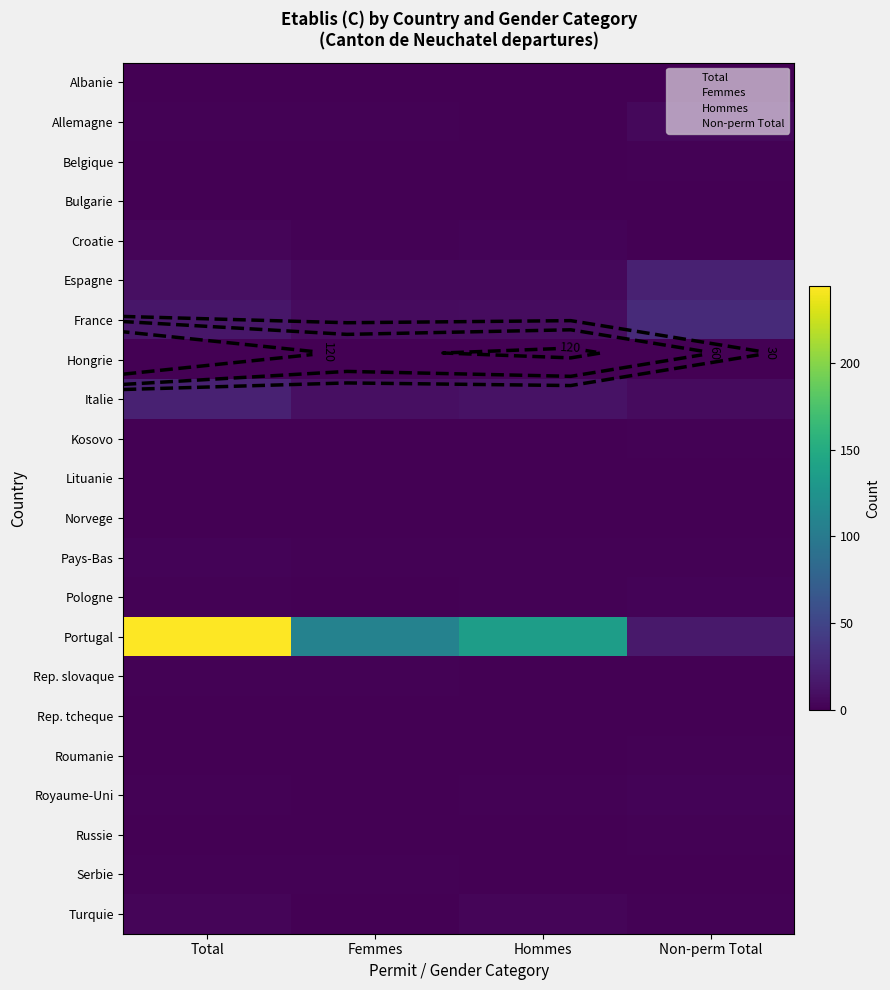

Which category has the highest value in the Pologne series?

Non-perm Total